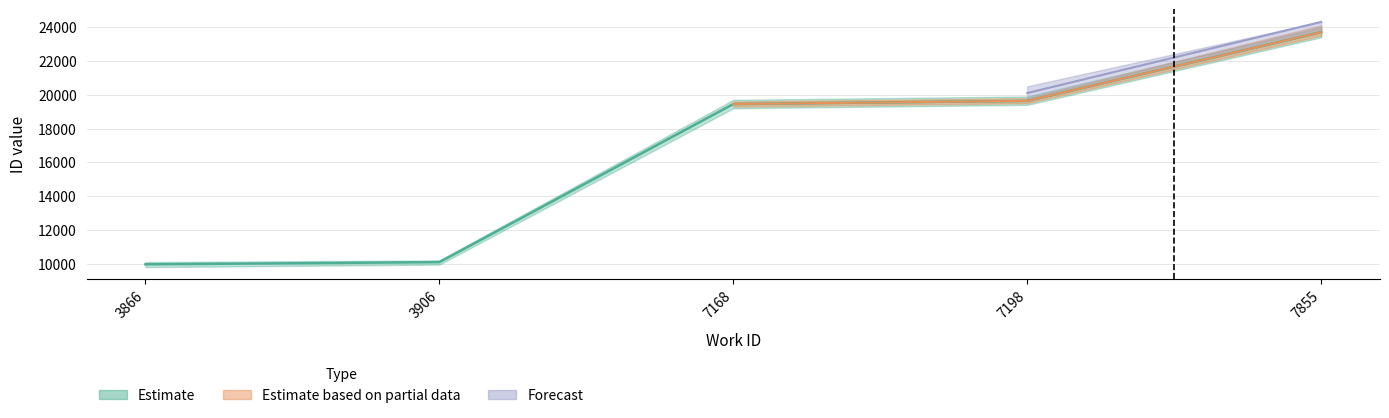

True or false: Estimate based on partial data has a value of 4864 at 3866.

False